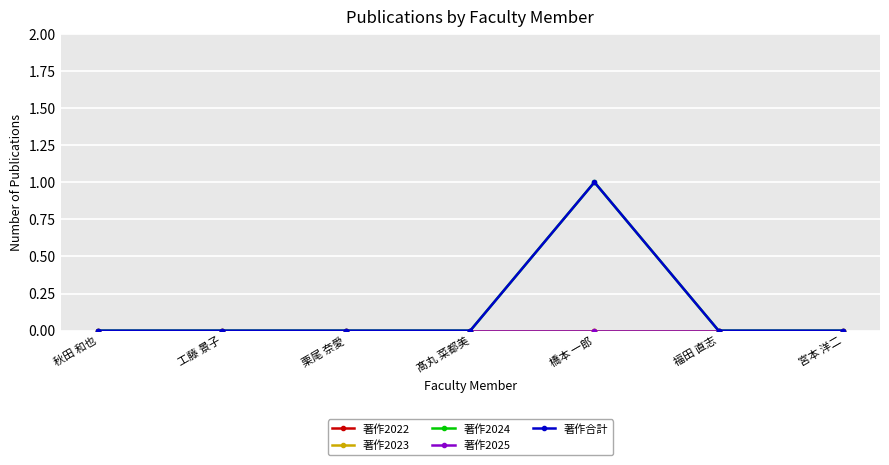

Rank the series by their maximum value, from highest to lowest.

著作2024, 著作合計, 著作2022, 著作2023, 著作2025